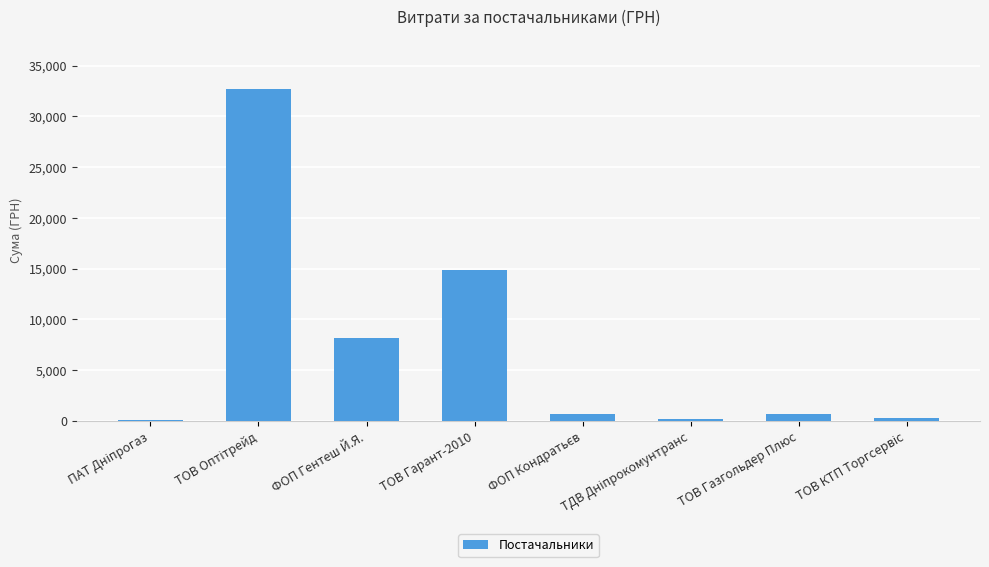

What is the greatest value displayed?

32677.0